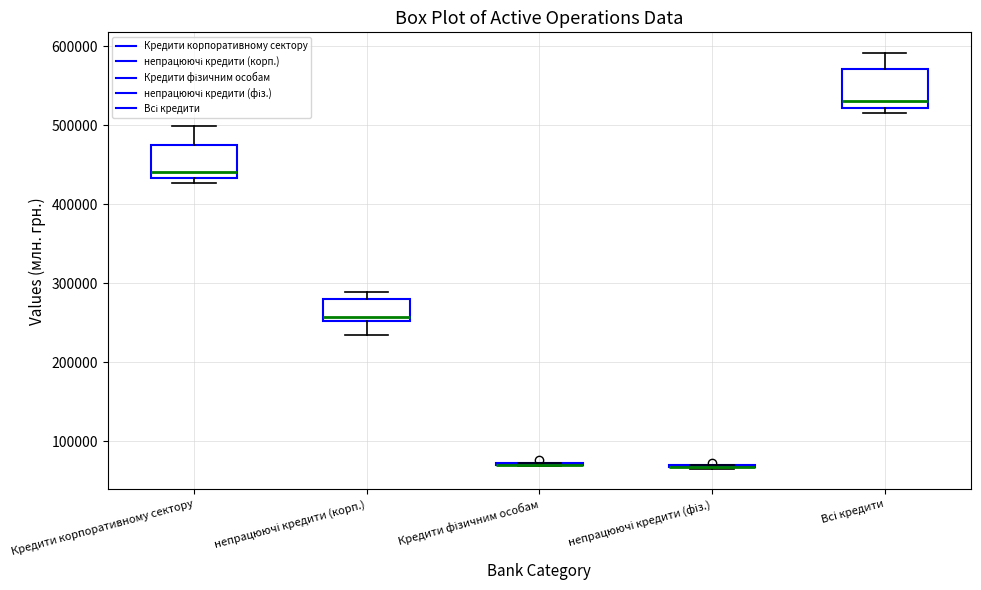

Where does the median line of the box for Кредити корпоративному сектору sit on the y-axis? The values are not printed on the chart, so give them approximately, as read against the axis.

440000